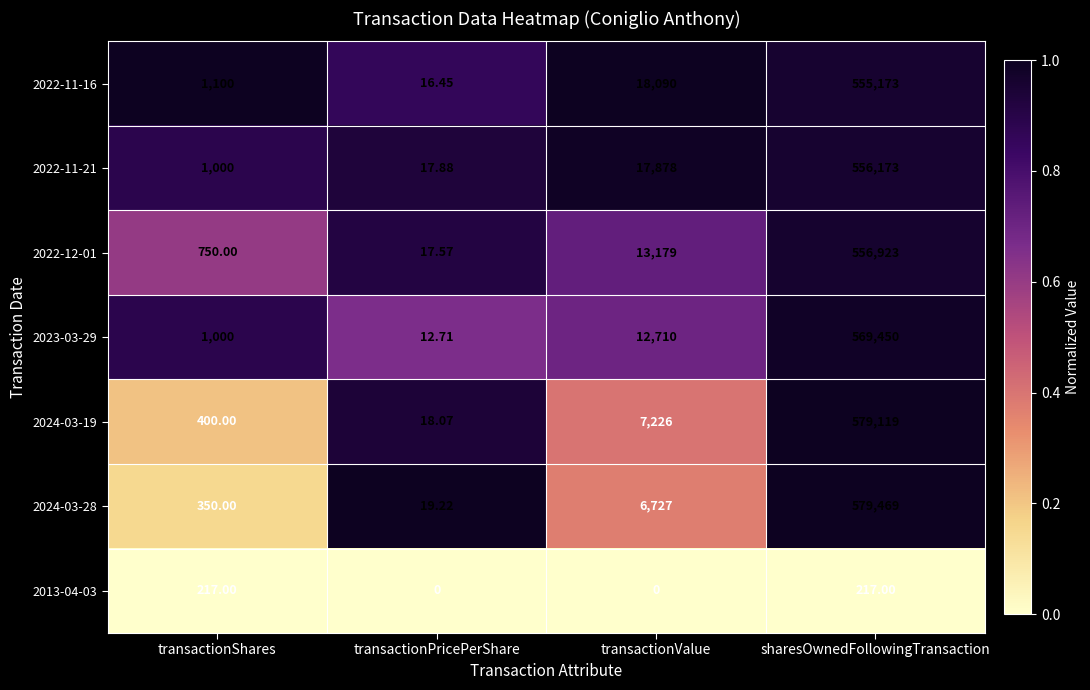

Which series has the largest total across all categories?

2024-03-19